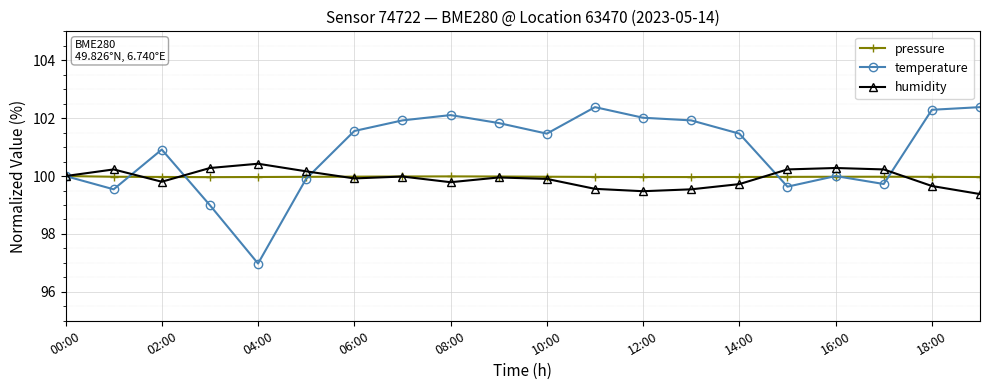

What is the value of the temperature point at the 18th from the left?

99.7